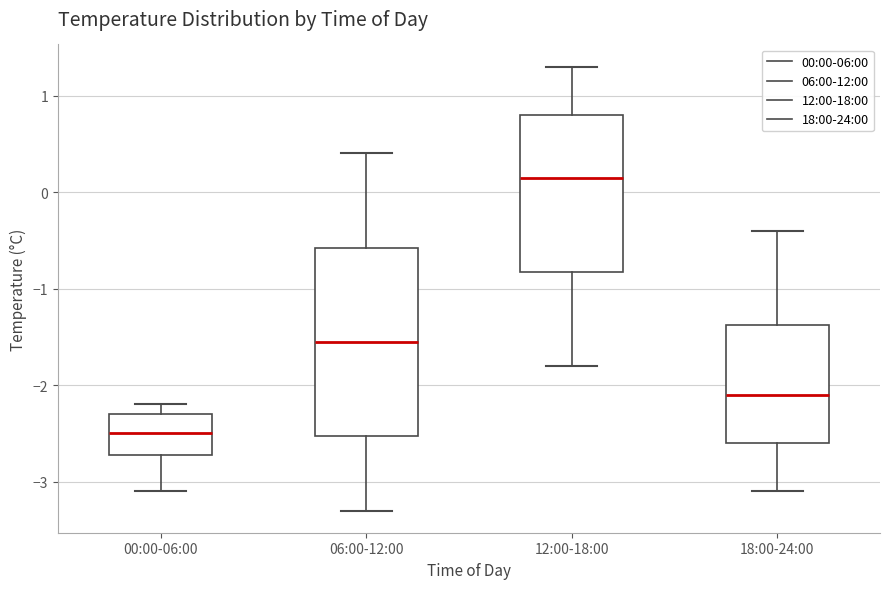

Reading left to right, read every box against the y-axis: the position of its median line, the range the box covers, and the ends of its whiskers. The values are not printed on the chart, so give them approximately, as read against the axis.

00:00-06:00: median -2.5, box -2.7 to -2.3, whiskers -3.1 to -2.2
06:00-12:00: median -1.5, box -2.5 to -0.6, whiskers -3.3 to 0.4
12:00-18:00: median 0.2, box -0.8 to 0.8, whiskers -1.8 to 1.3
18:00-24:00: median -2.1, box -2.6 to -1.4, whiskers -3.1 to -0.4